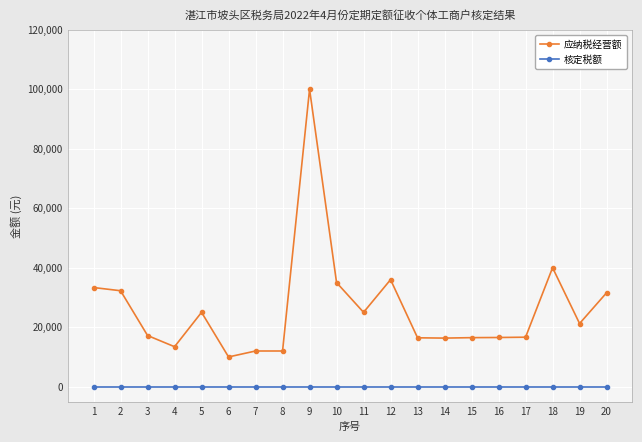

What is the spread (max minus min) of values at 14?

16334.4